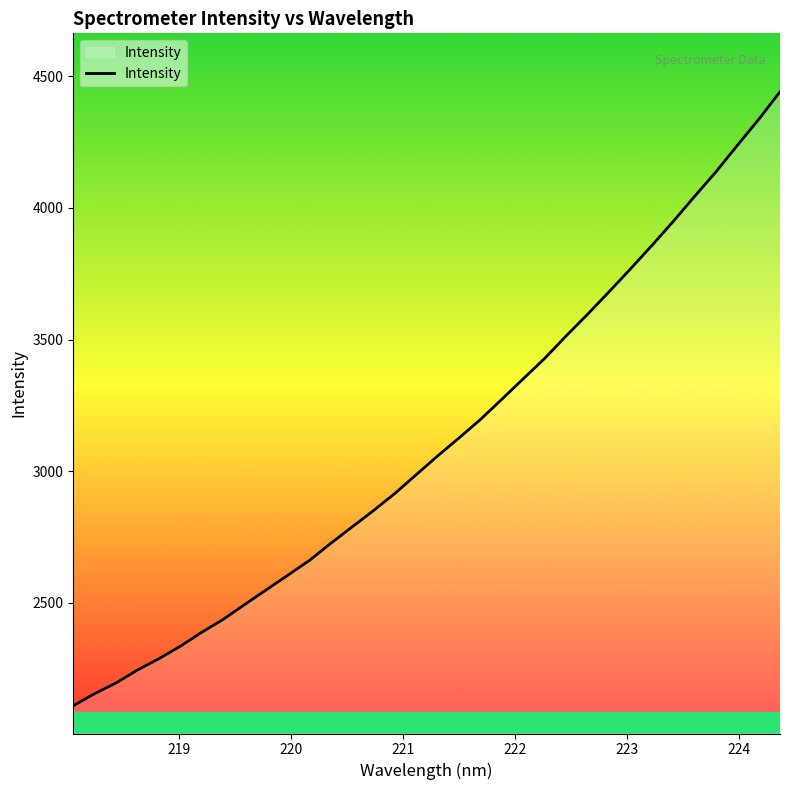

What is the greatest value displayed?

4440.7